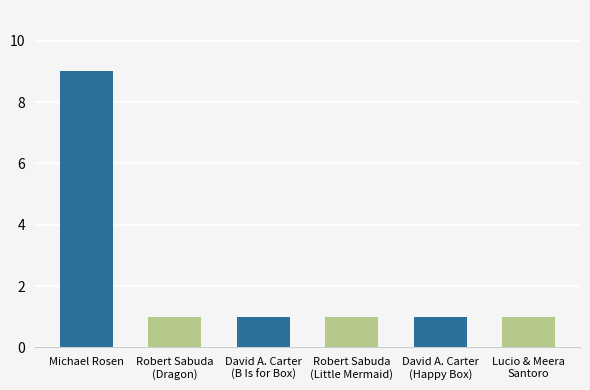

What is the value of the 2nd bar from the left?

1